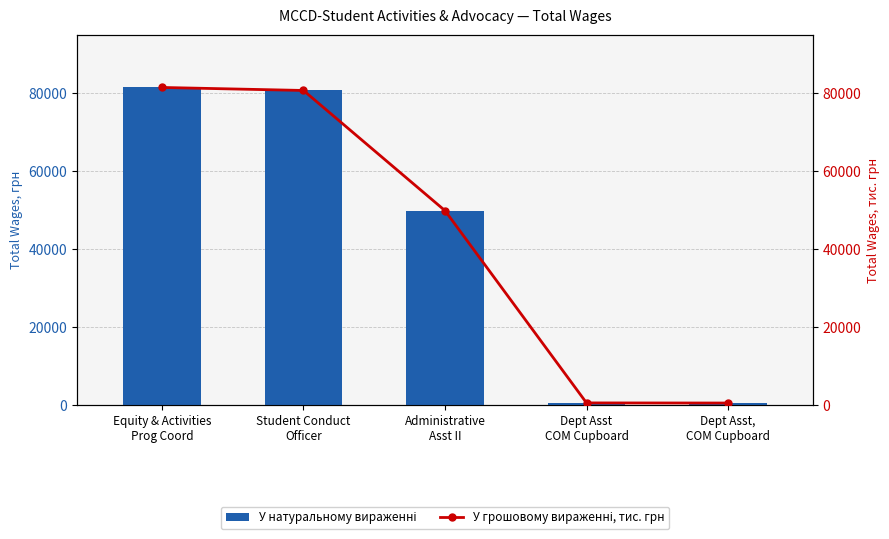

Reading right to left, what are all the values shown in this chart?

Total Wages (bar): Dept Asst,
COM Cupboard=480	Dept Asst
COM Cupboard=510	Administrative
Asst II=49863	Student Conduct
Officer=80710	Equity & Activities
Prog Coord=81482
Total Wages (line): Dept Asst,
COM Cupboard=480	Dept Asst
COM Cupboard=510	Administrative
Asst II=49863	Student Conduct
Officer=80710	Equity & Activities
Prog Coord=81482